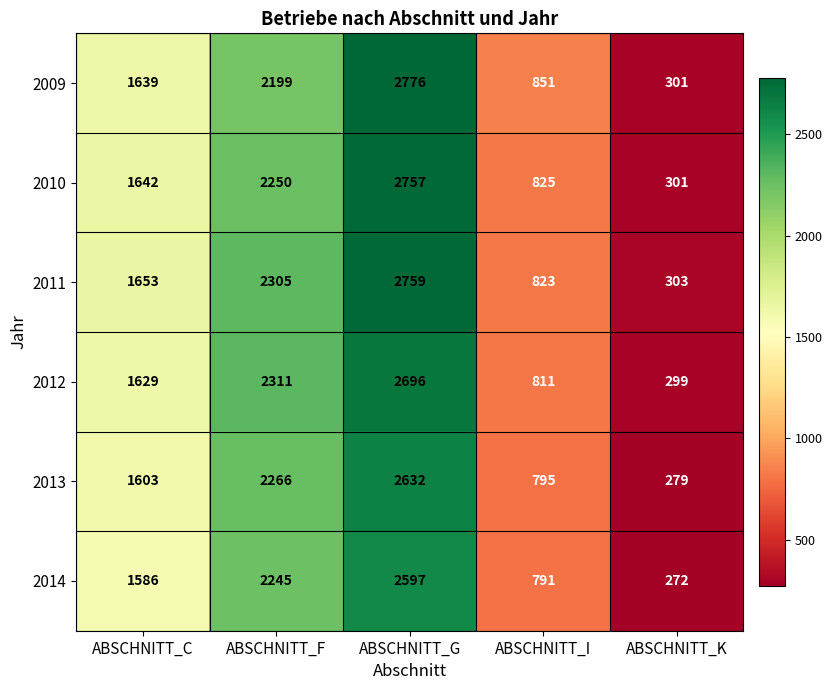

What is the difference between the maximum and minimum values in the 2010 series?

2456